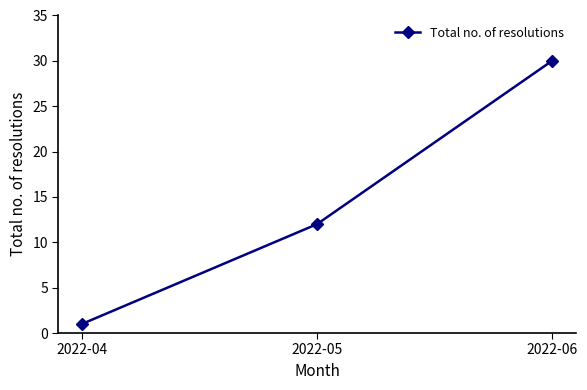

List the labels in order of value, smallest first.

2022-04, 2022-05, 2022-06